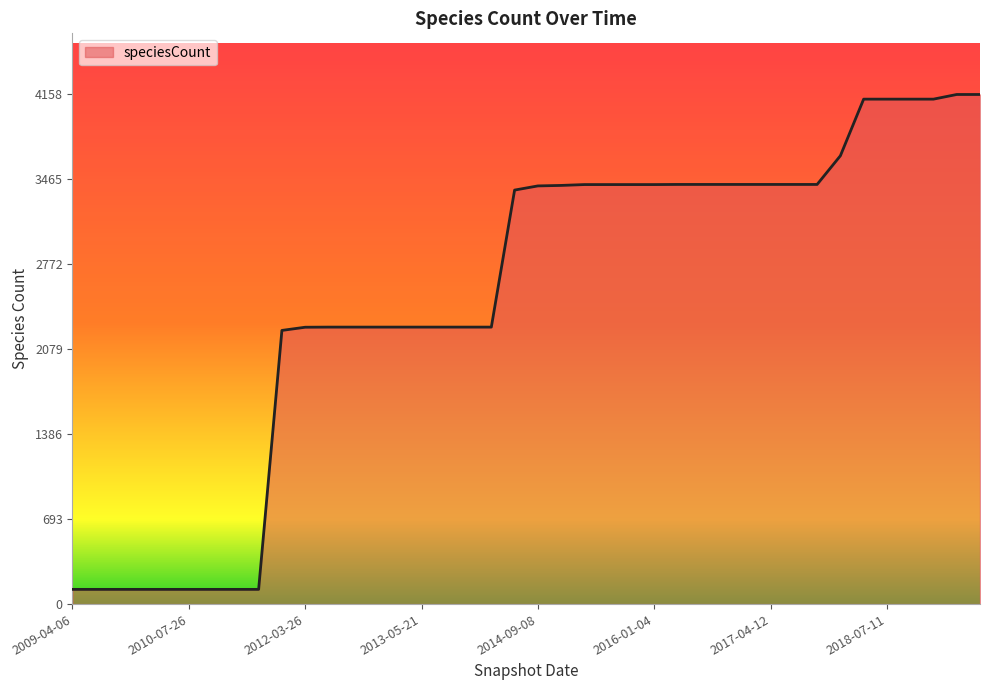

What is the greatest value displayed?

4158